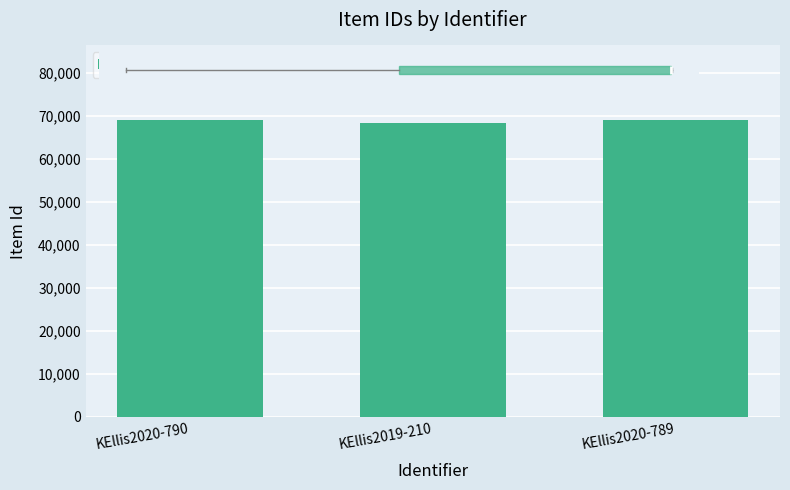

What is the label of the 1st bar from the right?

KEllis2020-789